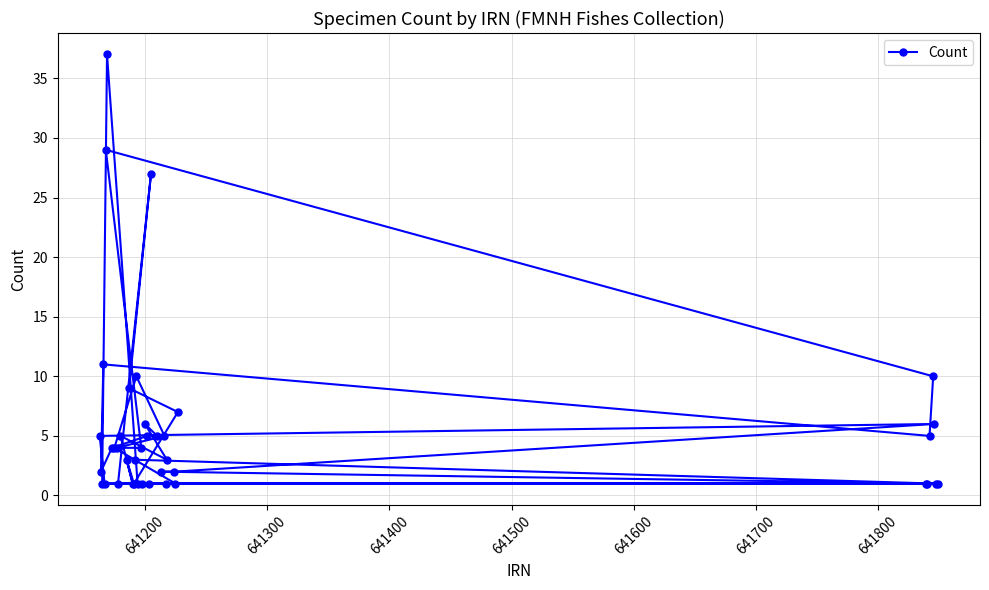

How many points are lower than both their immediate neighbors (excluding endpoints)?

6